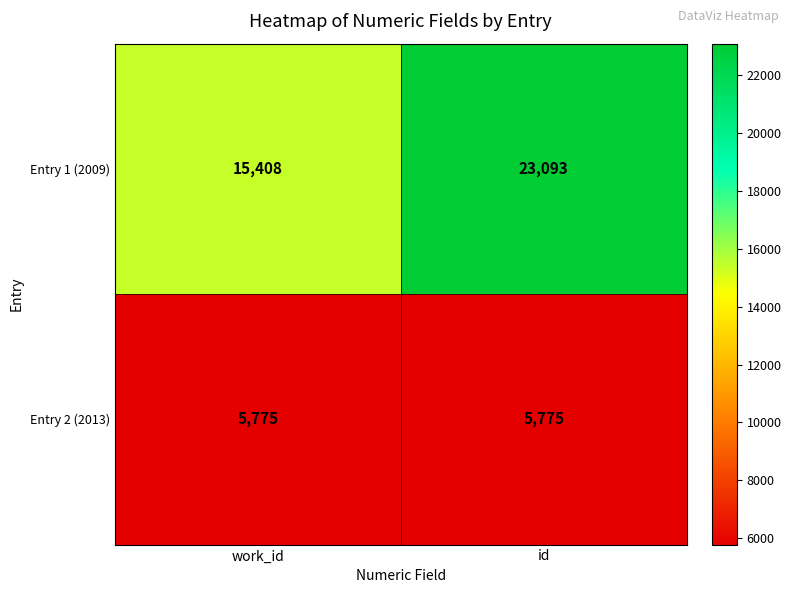

Is it true that Entry 1 (2009) equals 23093 at id?

True